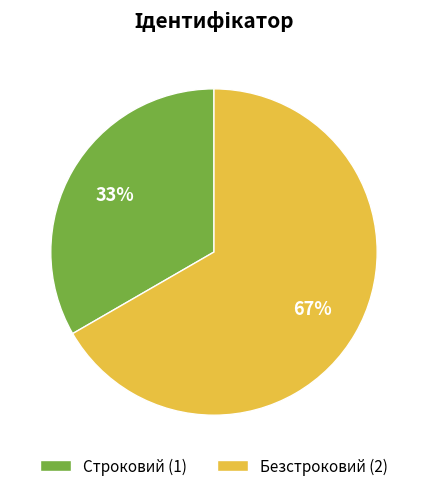

What is the majority slice?

Безстроковий